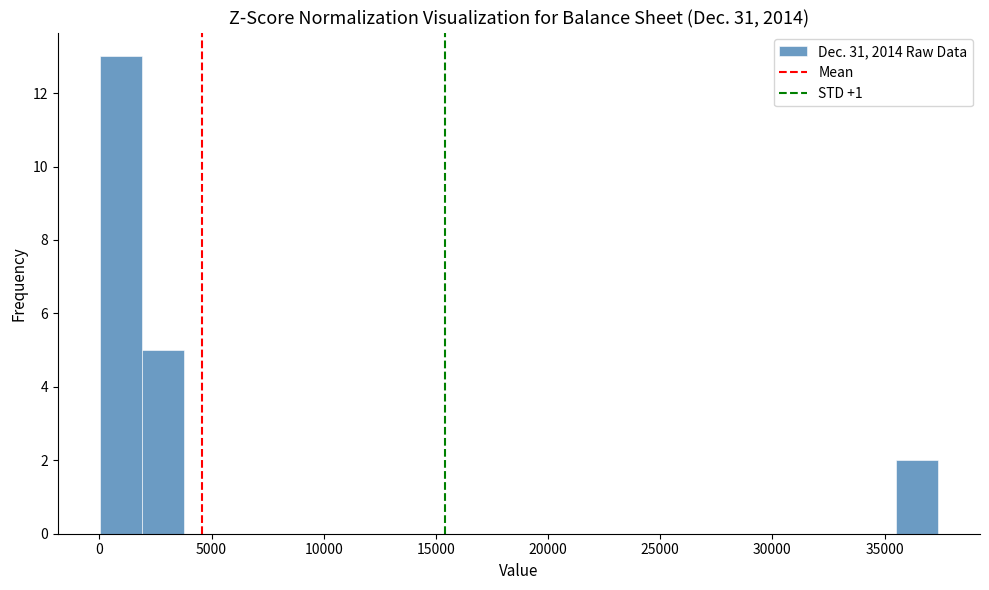

Around what value on the x-axis is the tallest bar? Give the approximate position of its centre, as read against the axis.

1000